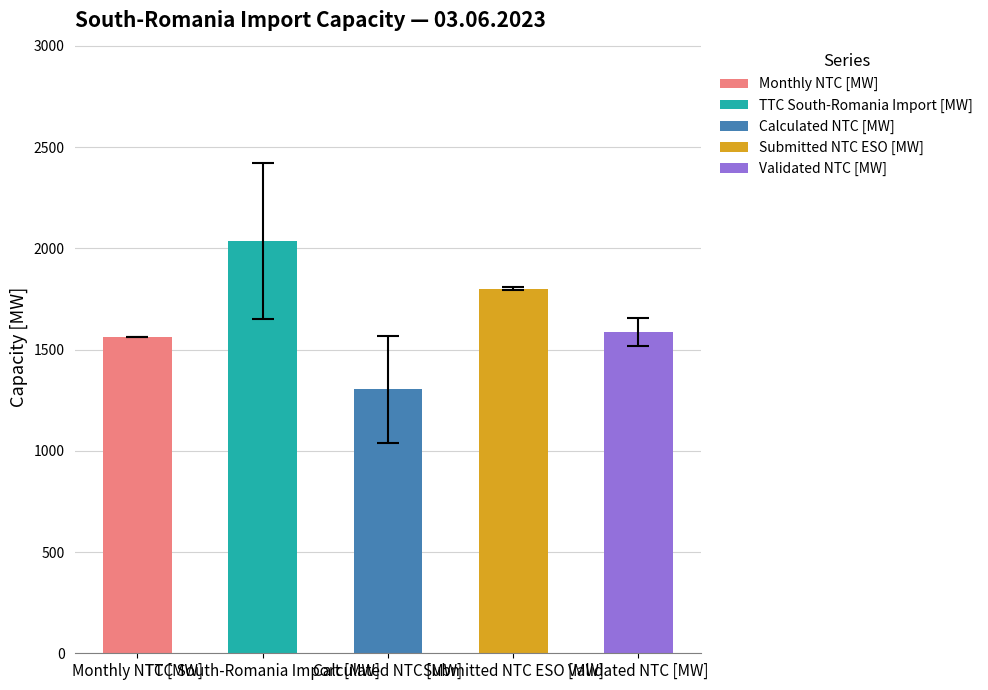

Between 01:30 and 16:30, which series saw the biggest shift?

TTC South-Romania Import [MW]